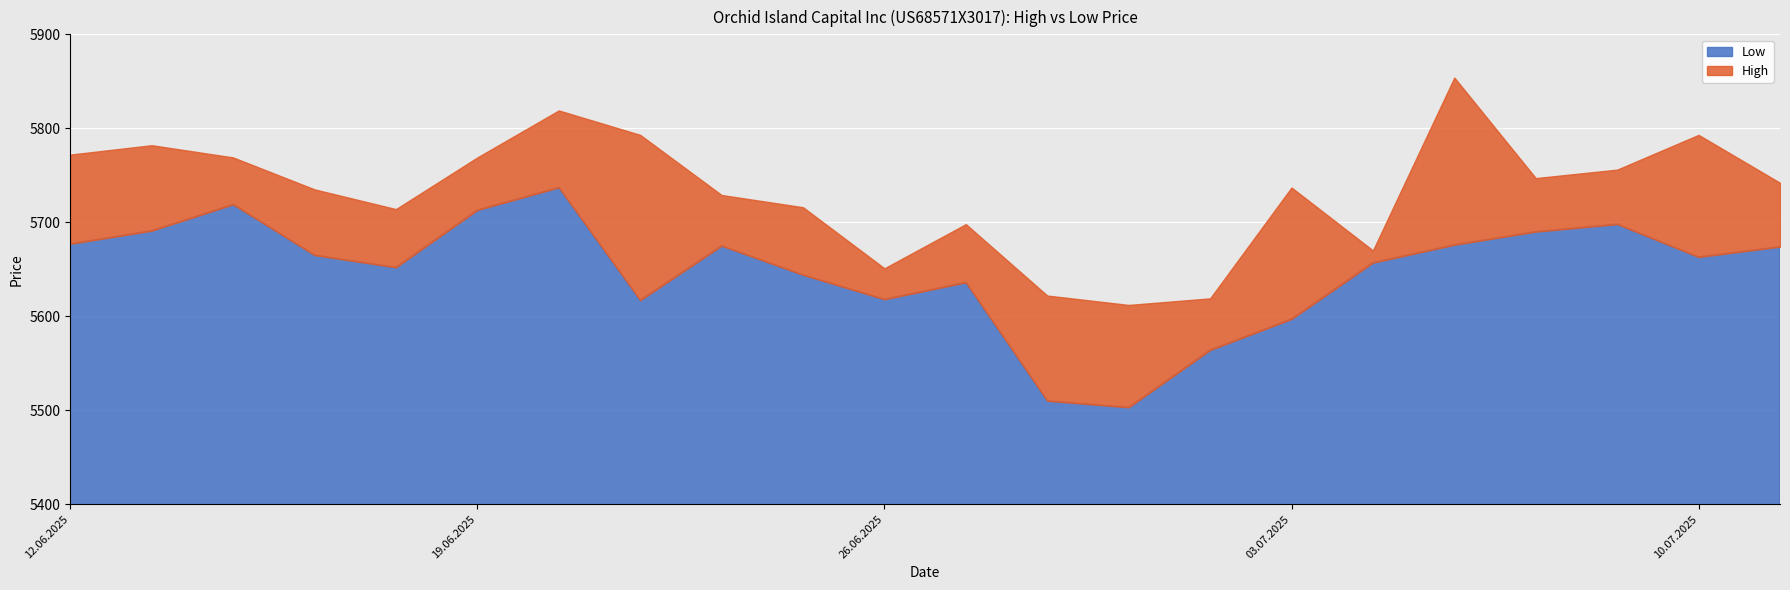

True or false: High has more than 1 points higher than both neighbors.

True